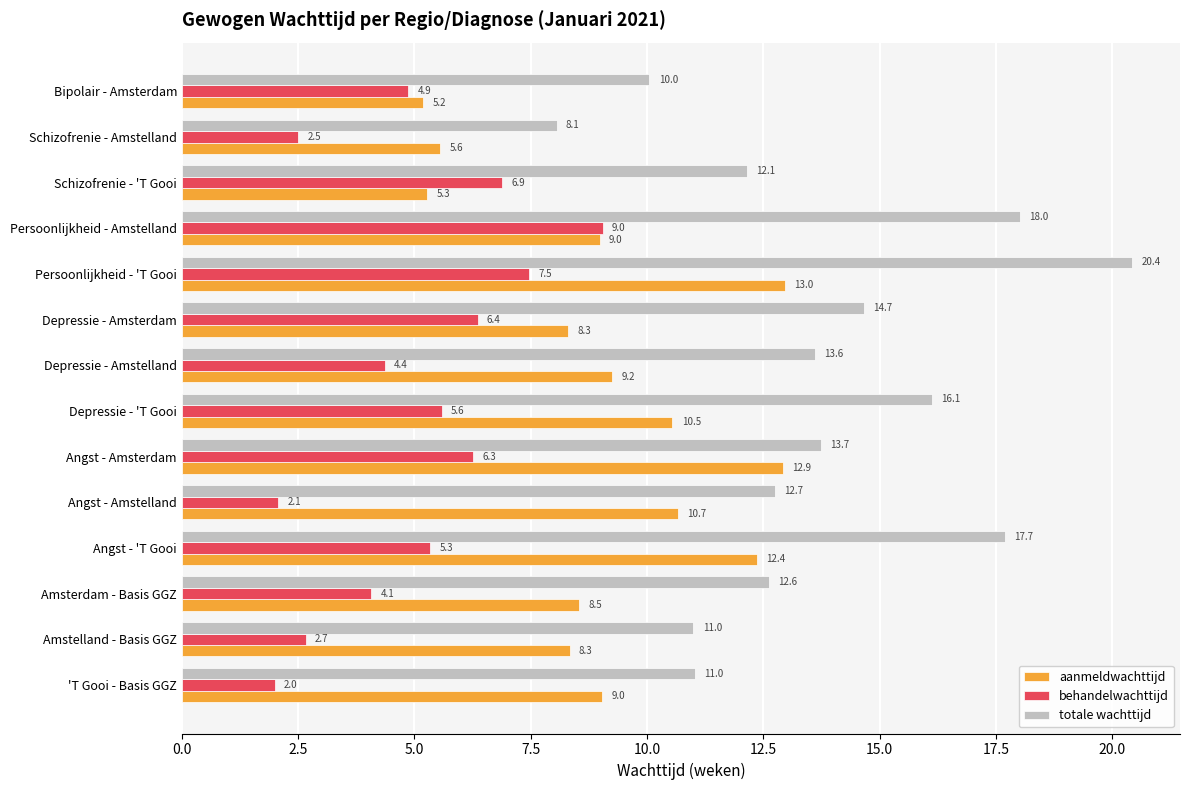

How many values in the behandelwachttijd series exceed 5?

7